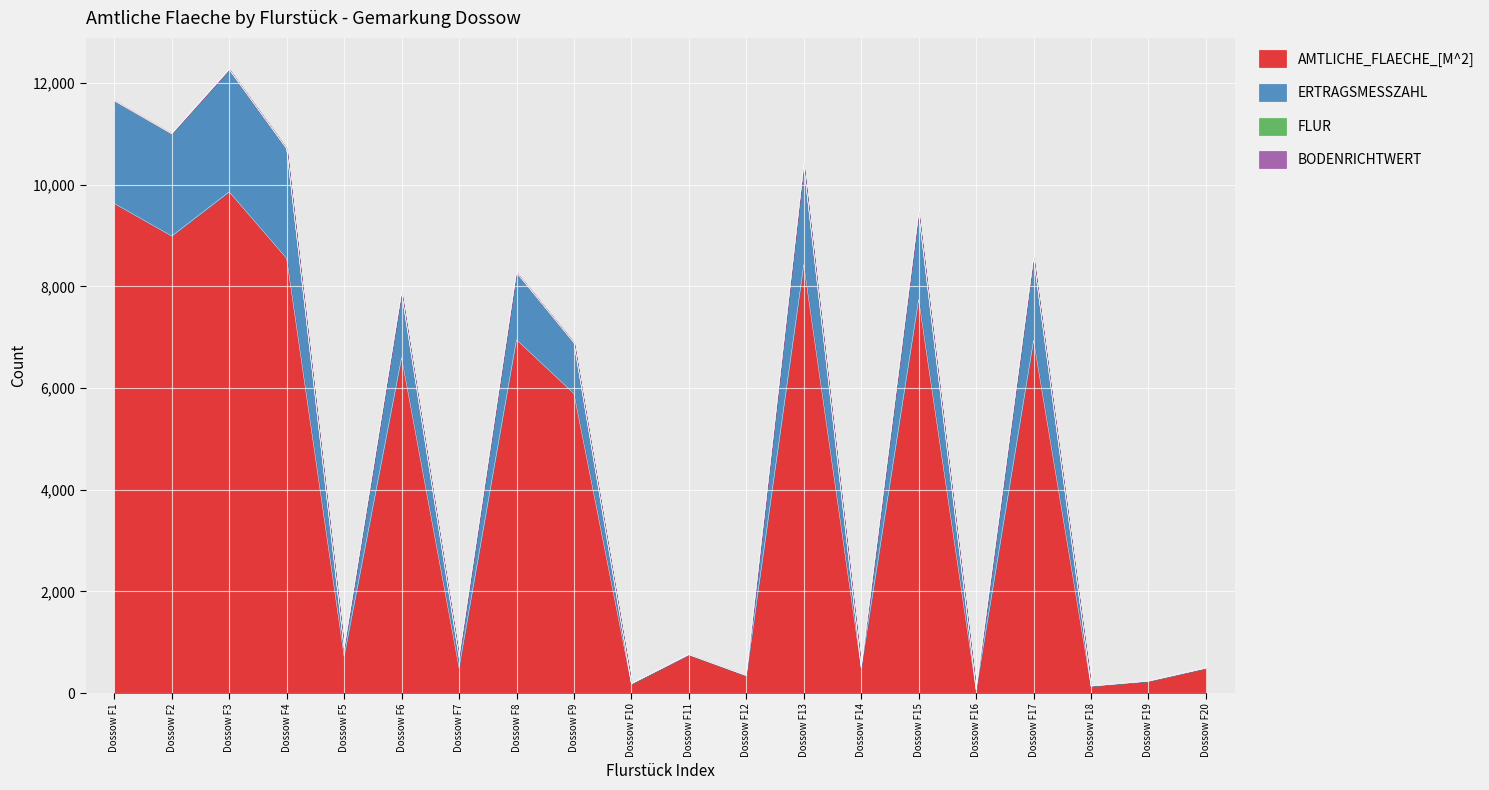

True or false: ERTRAGSMESSZAHL and AMTLICHE_FLAECHE_[M^2] cross at least once.

False